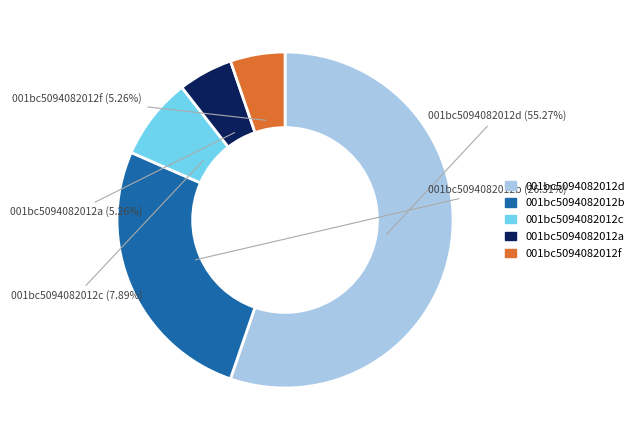

Is there any slice that represents more than half of the pie?

Yes